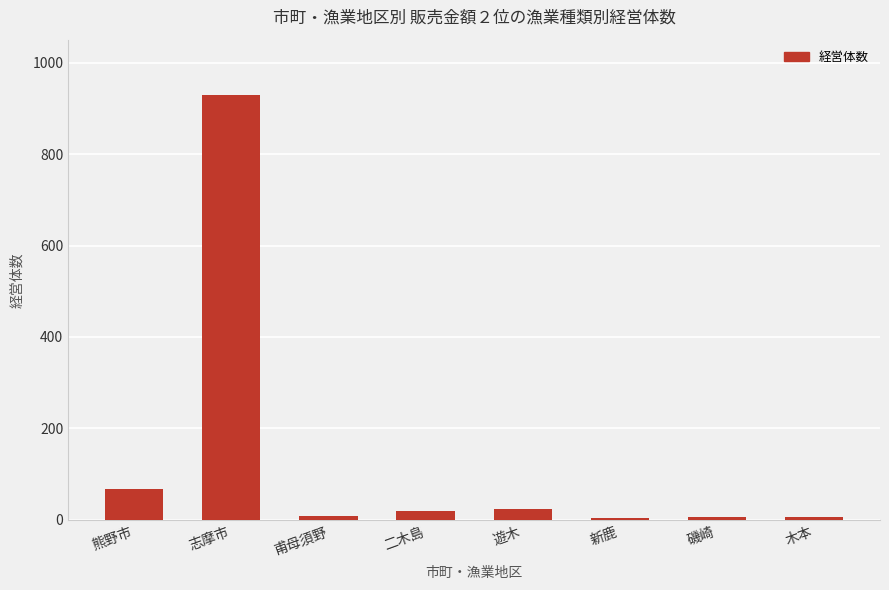

What is the label of the 5th bar from the right?

二木島